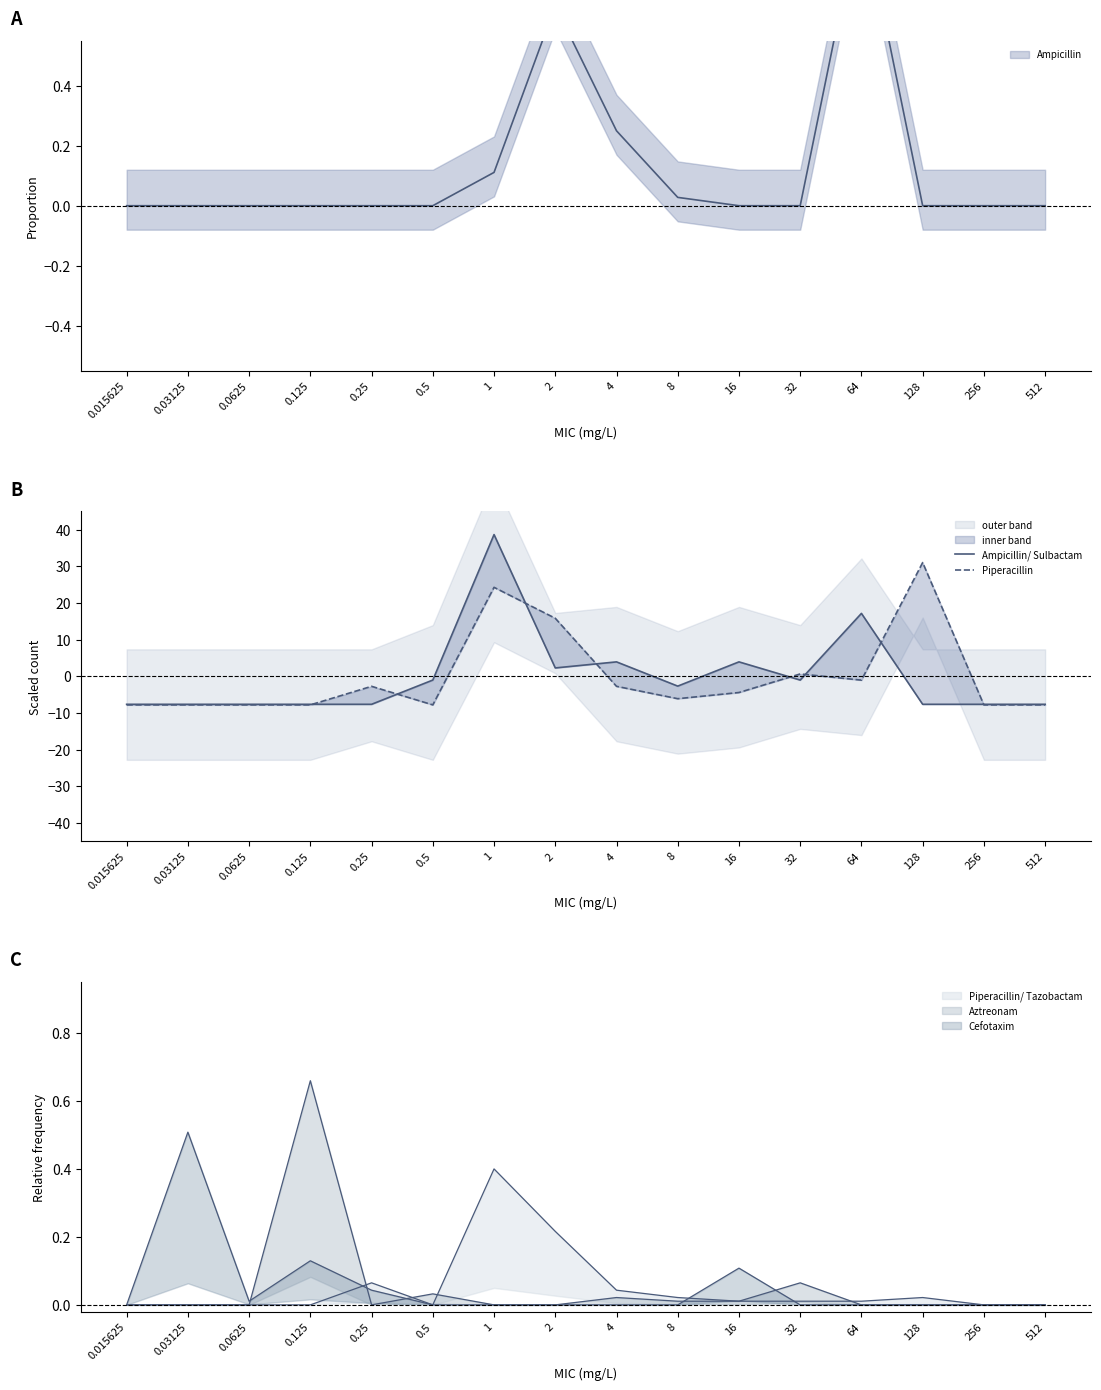

At which label does Piperacillin reach its minimum?

0.015625